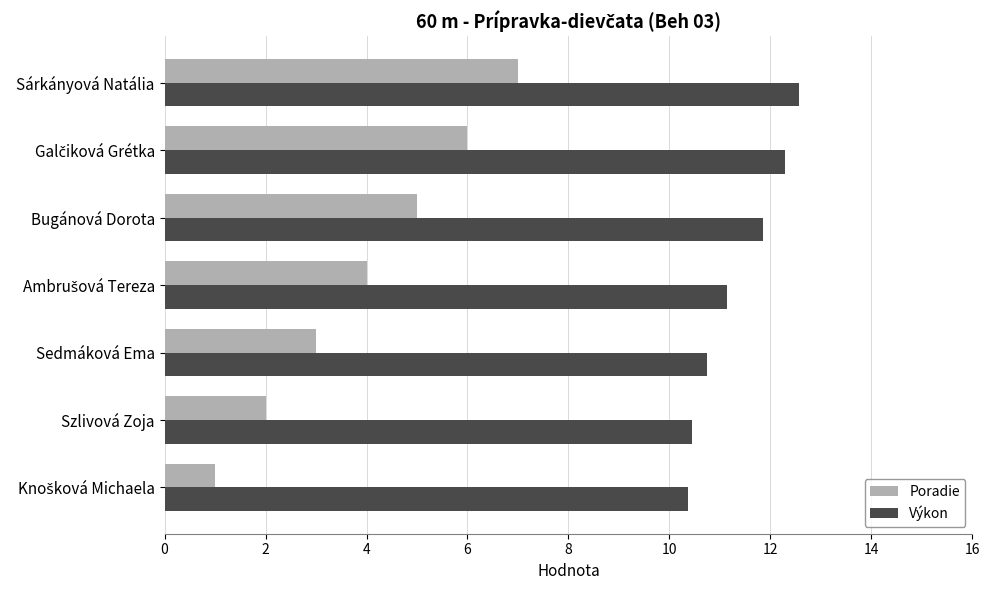

True or false: Poradie has a value of 5.0 at Bugánová Dorota.

True